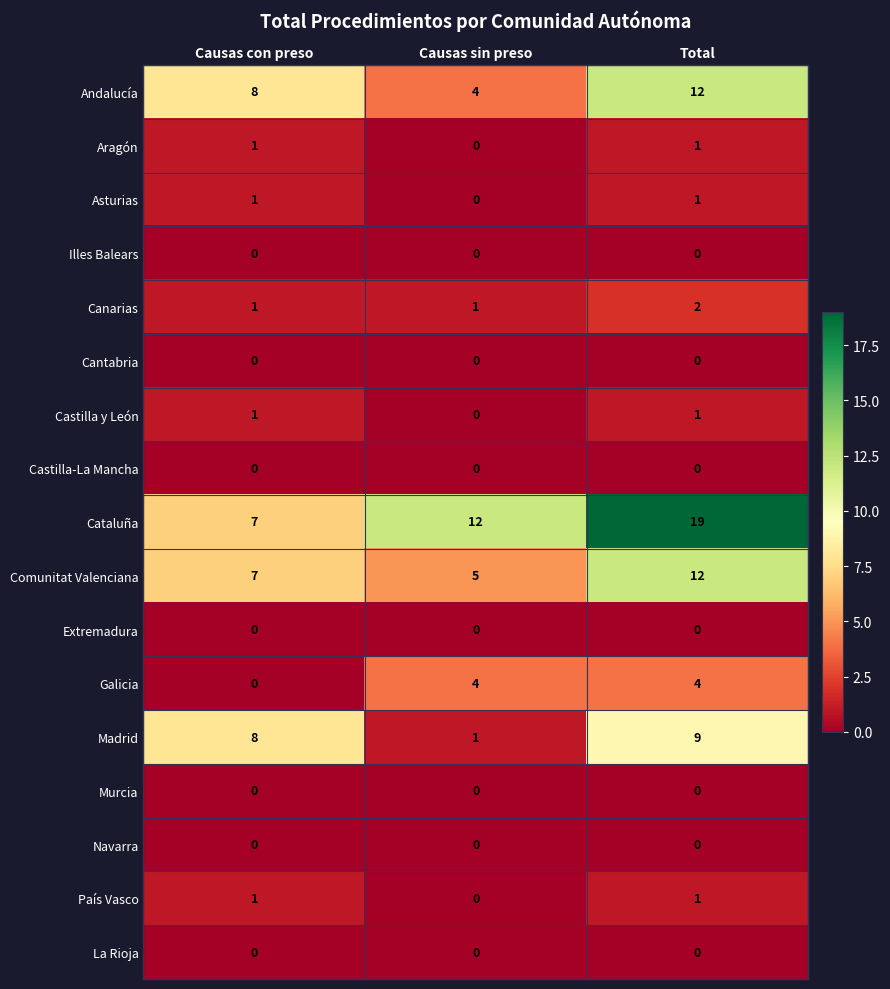

At which label is País Vasco closest to 0?

Causas sin preso